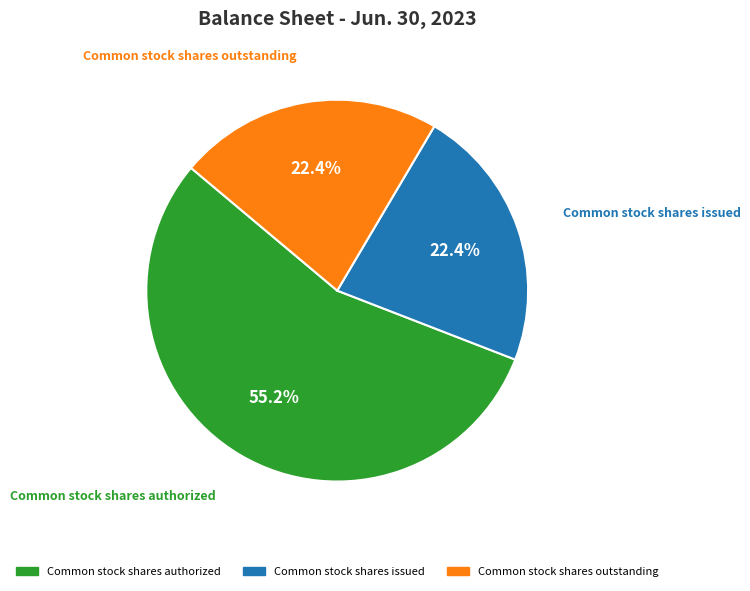

Does any single category account for the majority?

Yes